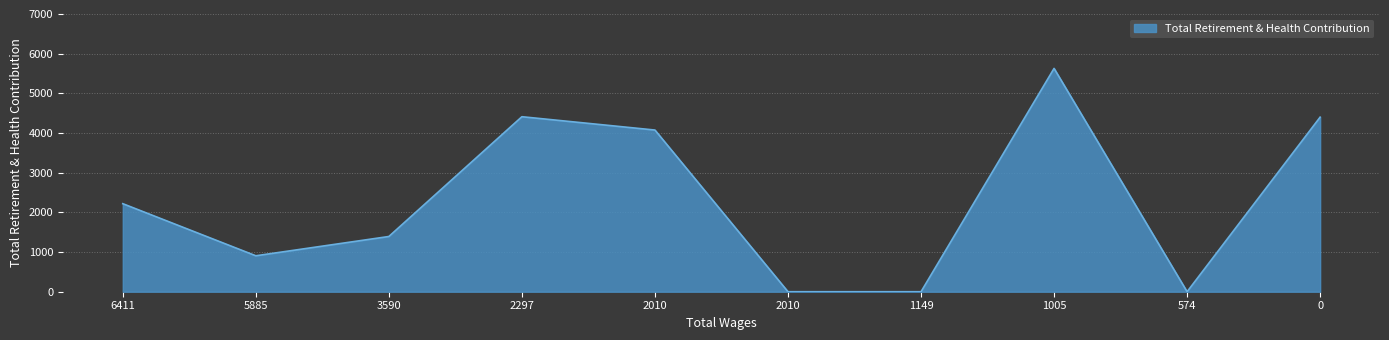

Rank the categories by value from lowest to highest.

2010.0, 1149.0, 574.0, 5885.0, 3590.0, 6411.0, 2010.0, 0.0, 2297.0, 1005.0